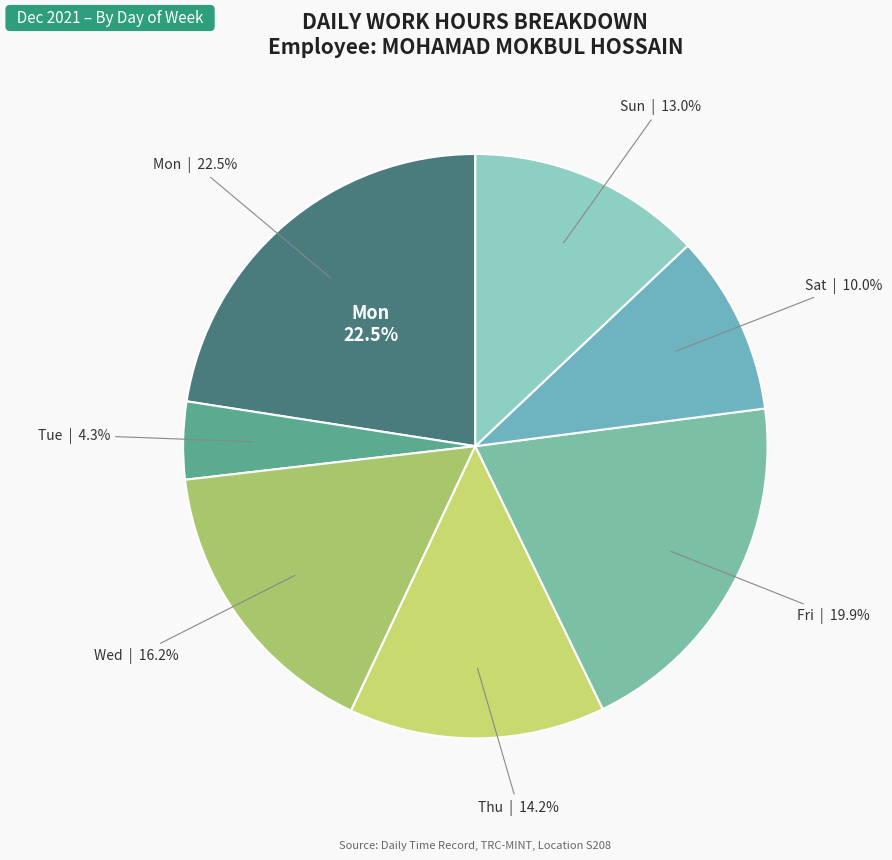

Does any single category account for the majority?

No